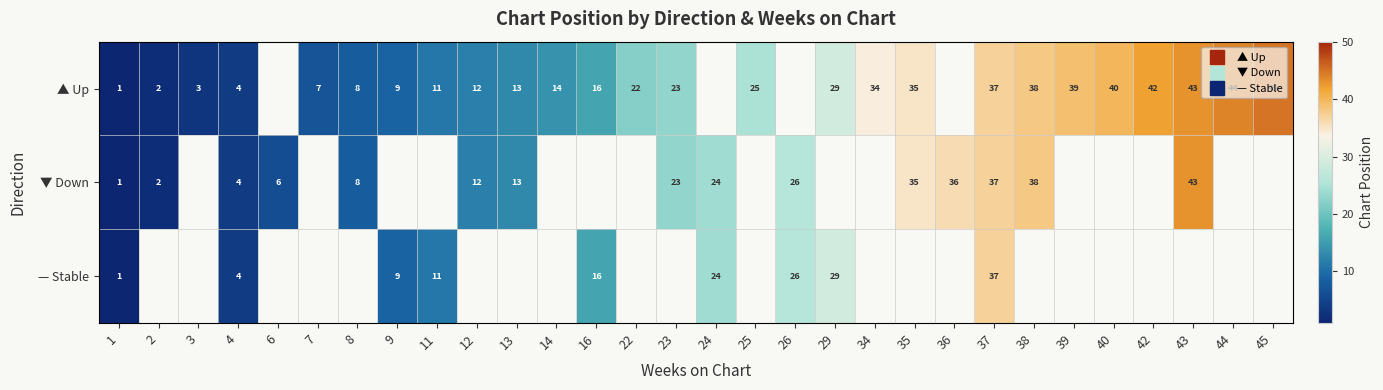

Is the value of ▲ Up at 40 greater than the value of — Stable at 4?

Yes